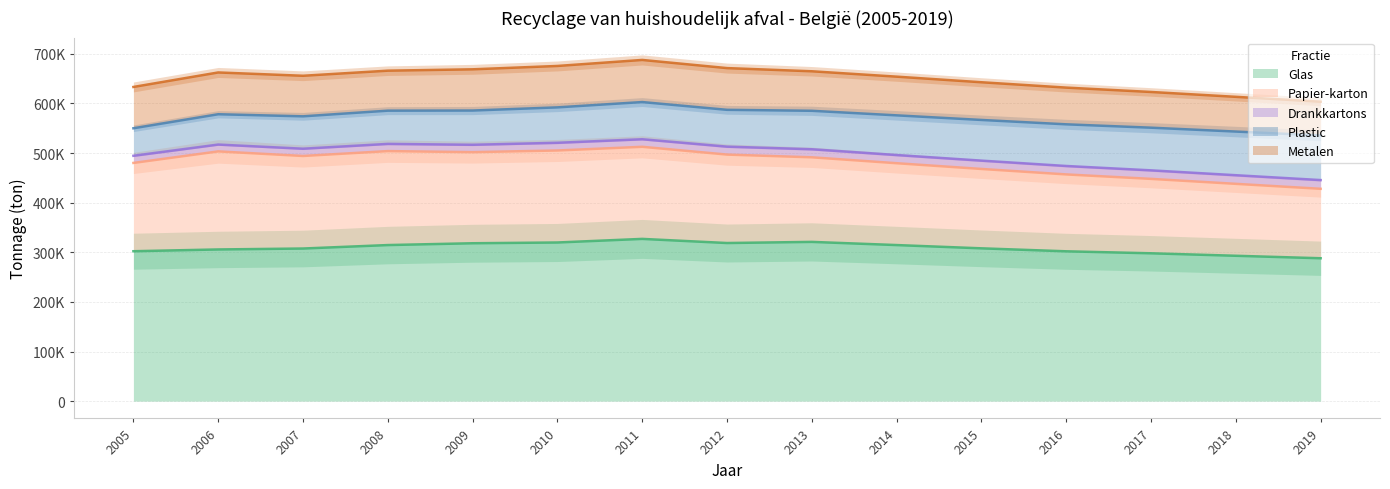

What is the average value of the Metalen series?

78876